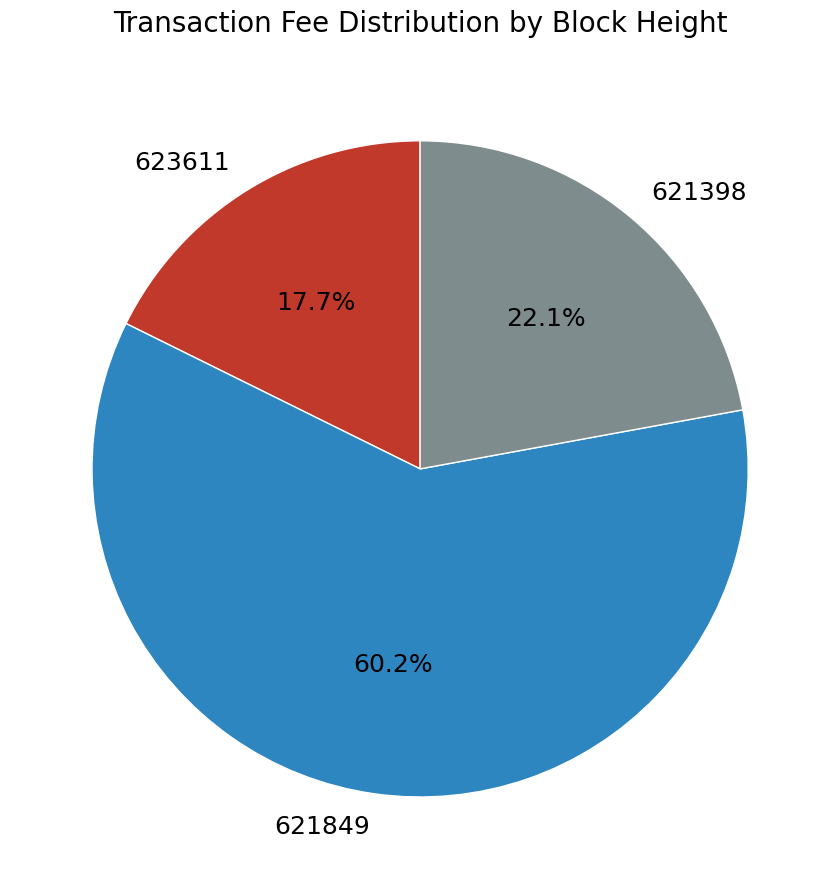

To the nearest percent, what is the combined percentage of 621849 and 623611?

78%